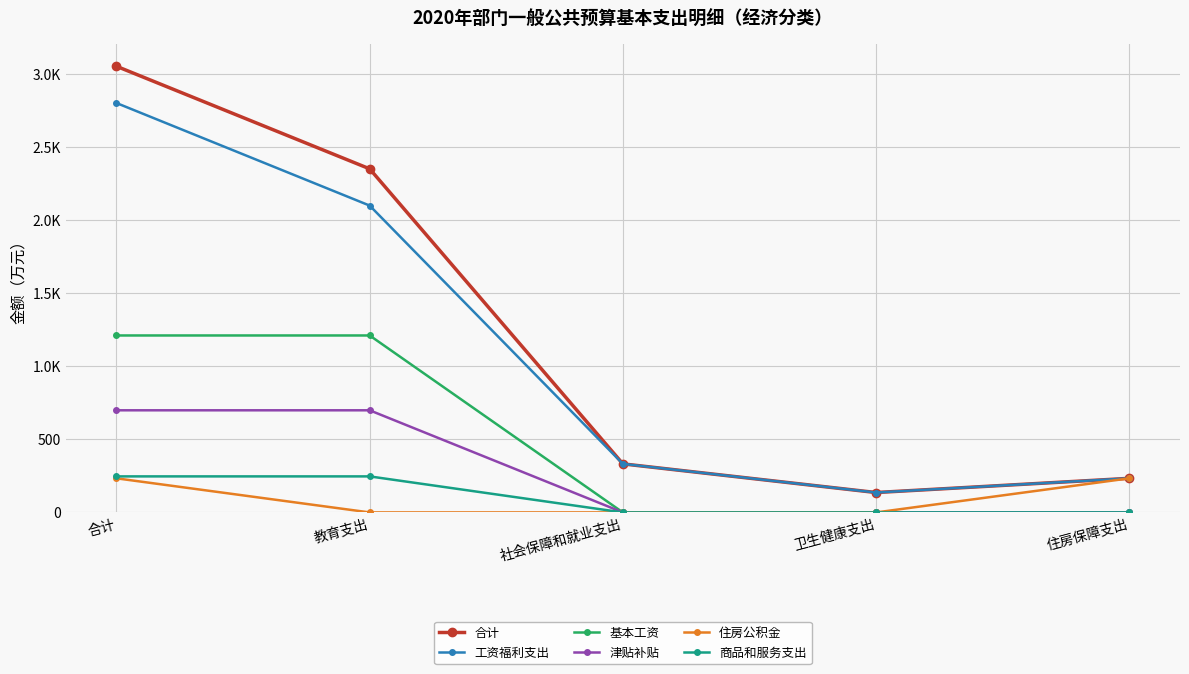

What position from the left is 卫生健康支出?

4